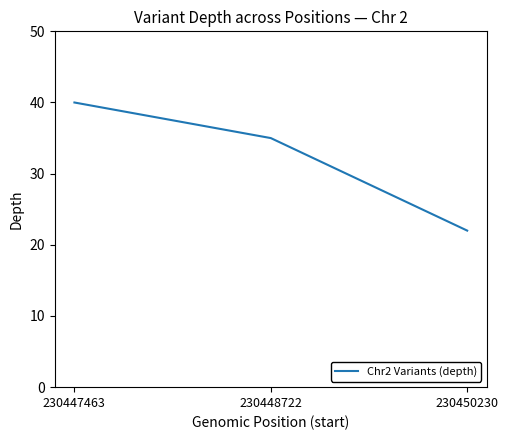

Reading left to right, list all the values displayed in this chart.

40	35	22